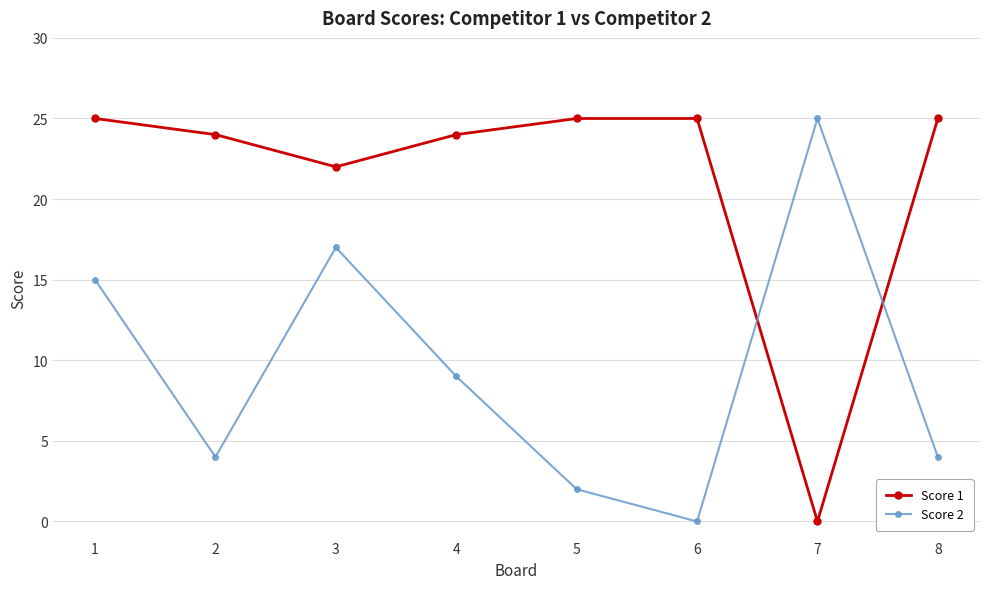

What are all the series names shown in the legend?

Score 1, Score 2